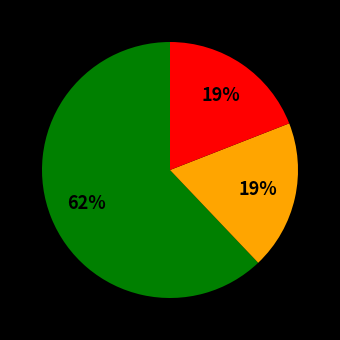

To the nearest percent, what is the difference between the largest and smallest slice percentages?

43%